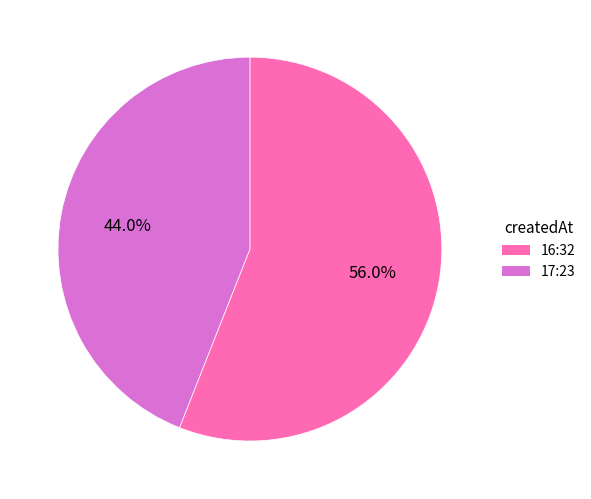

Is there a majority slice in this chart?

Yes